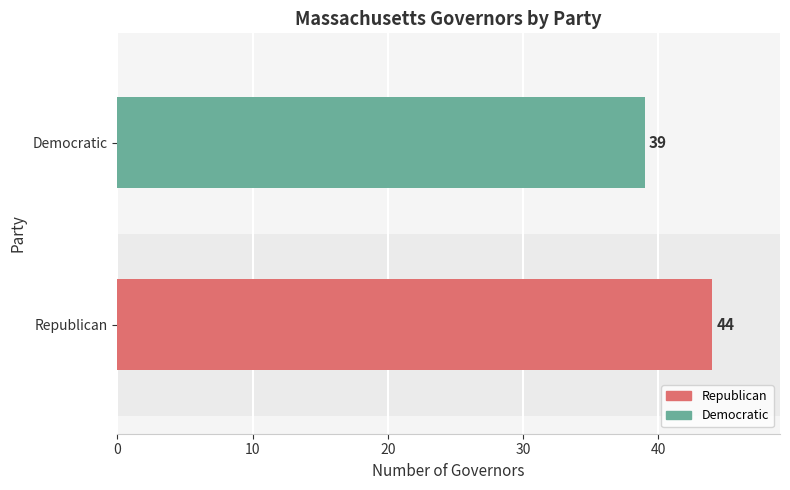

What value does the data have at Democratic?

39